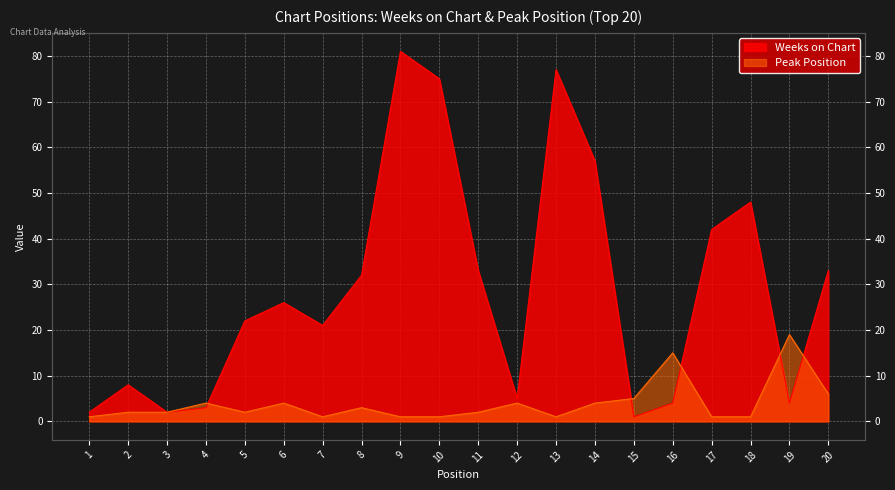

Where is the first local maximum for Peak Position?

4